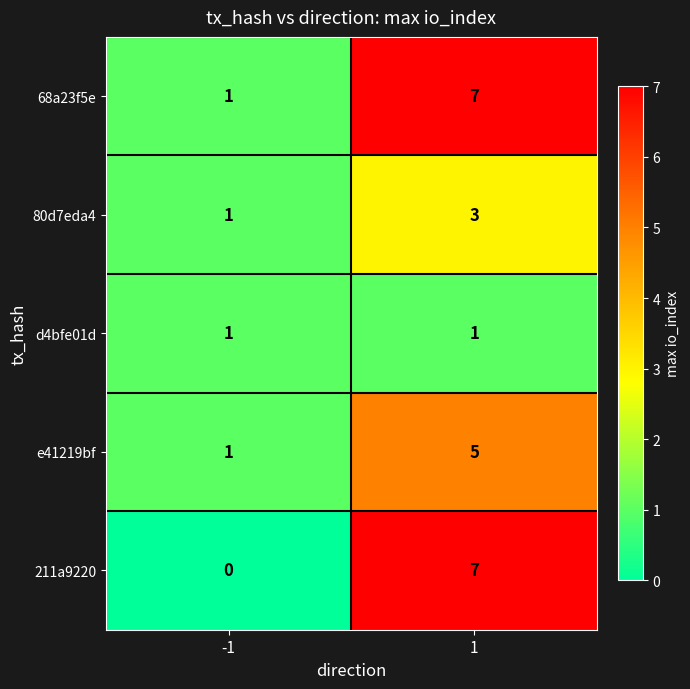

Rank the series by their average value, from highest to lowest.

68a23f5e, 211a9220, e41219bf, 80d7eda4, d4bfe01d